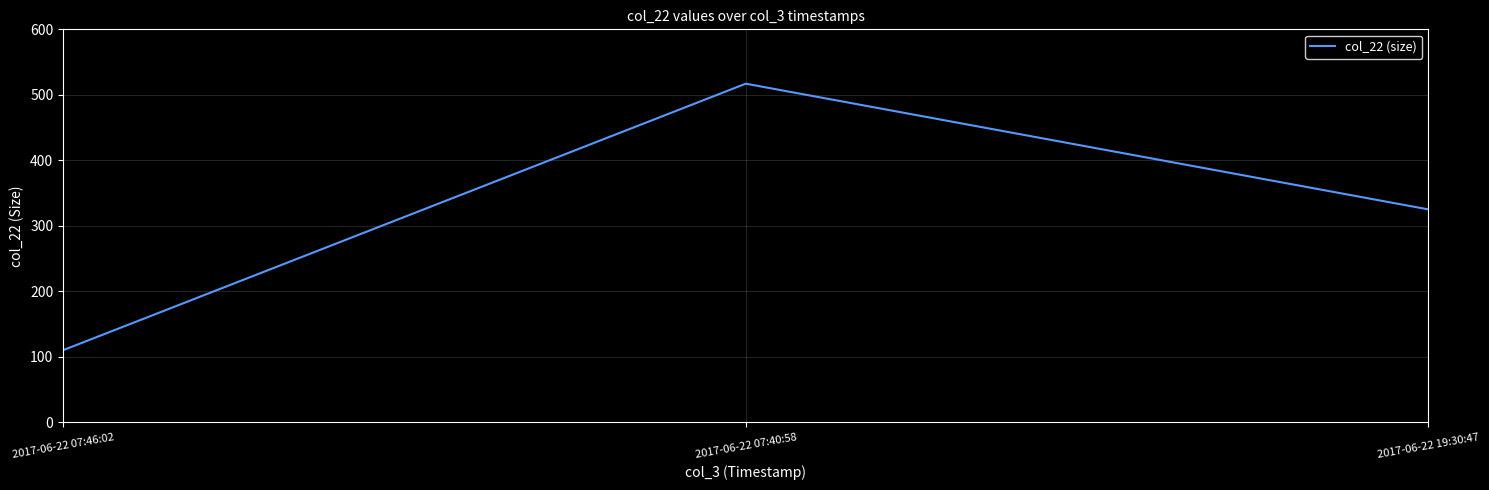

Approximately how many times larger is the value at 2017-06-22 07:46:02 compared to 2017-06-22 07:40:58?

0.2